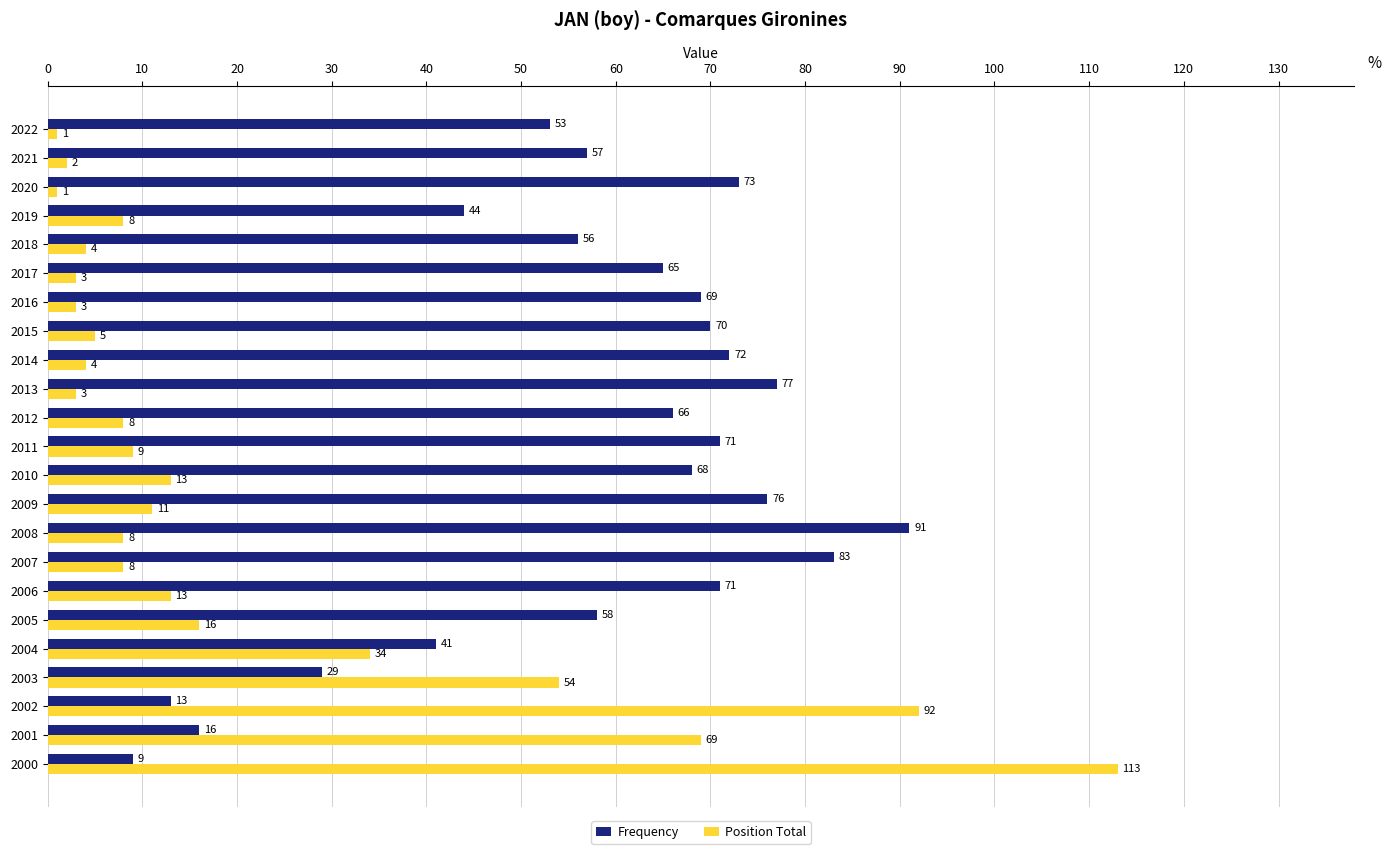

How many distinct data groups are displayed?

2